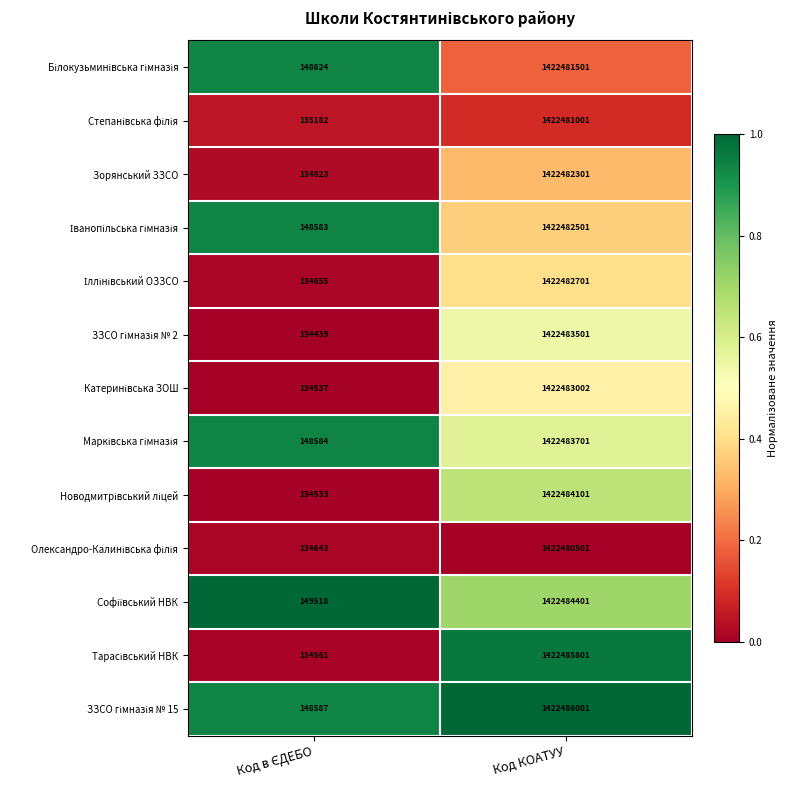

What is the maximum value shown in the chart?

1422486001